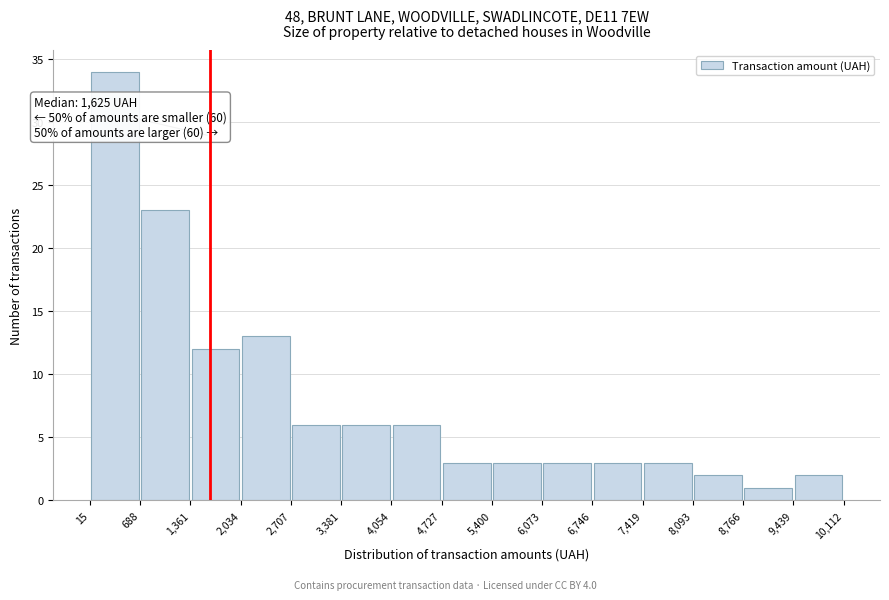

Which range on the x-axis has the tallest bar?

15 to 688